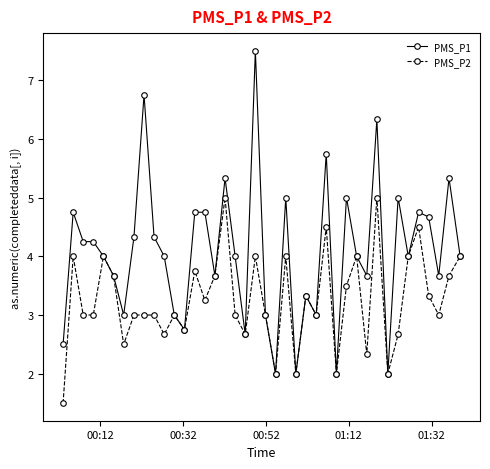

What is the sum of all PMS_P2 values?

130.3